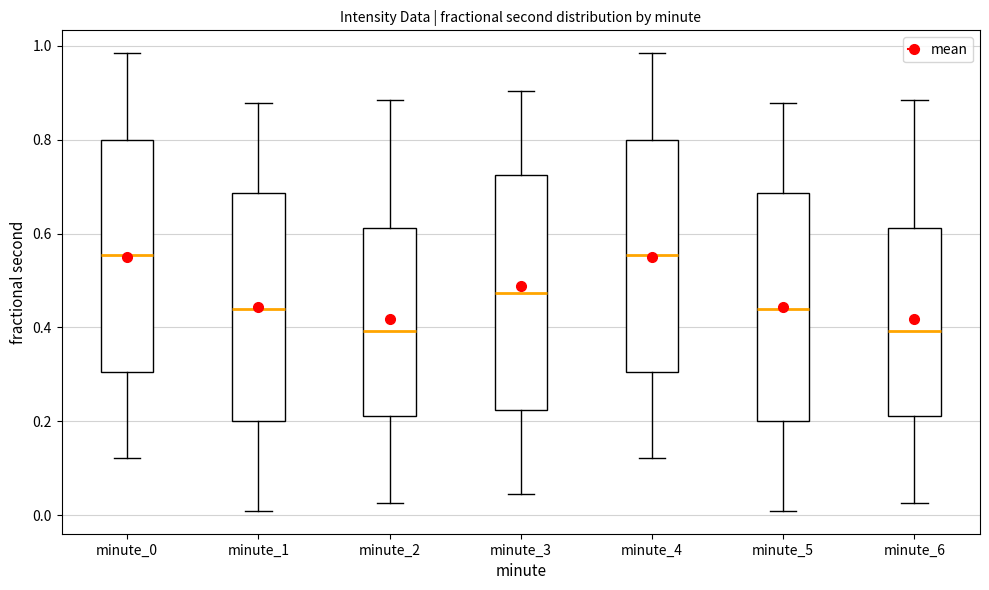

Where does the lower whisker of the box for minute_6 end on the y-axis? The values are not printed on the chart, so give them approximately, as read against the axis.

0.02